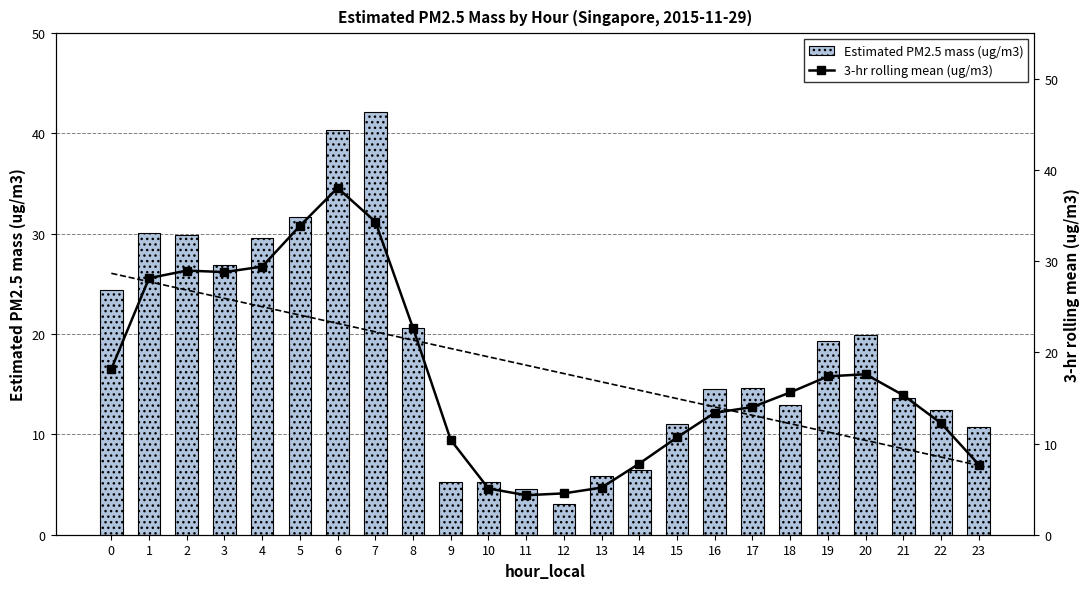

How many data points in Estimated PM2.5 mass (ug/m3) are above 14?

13